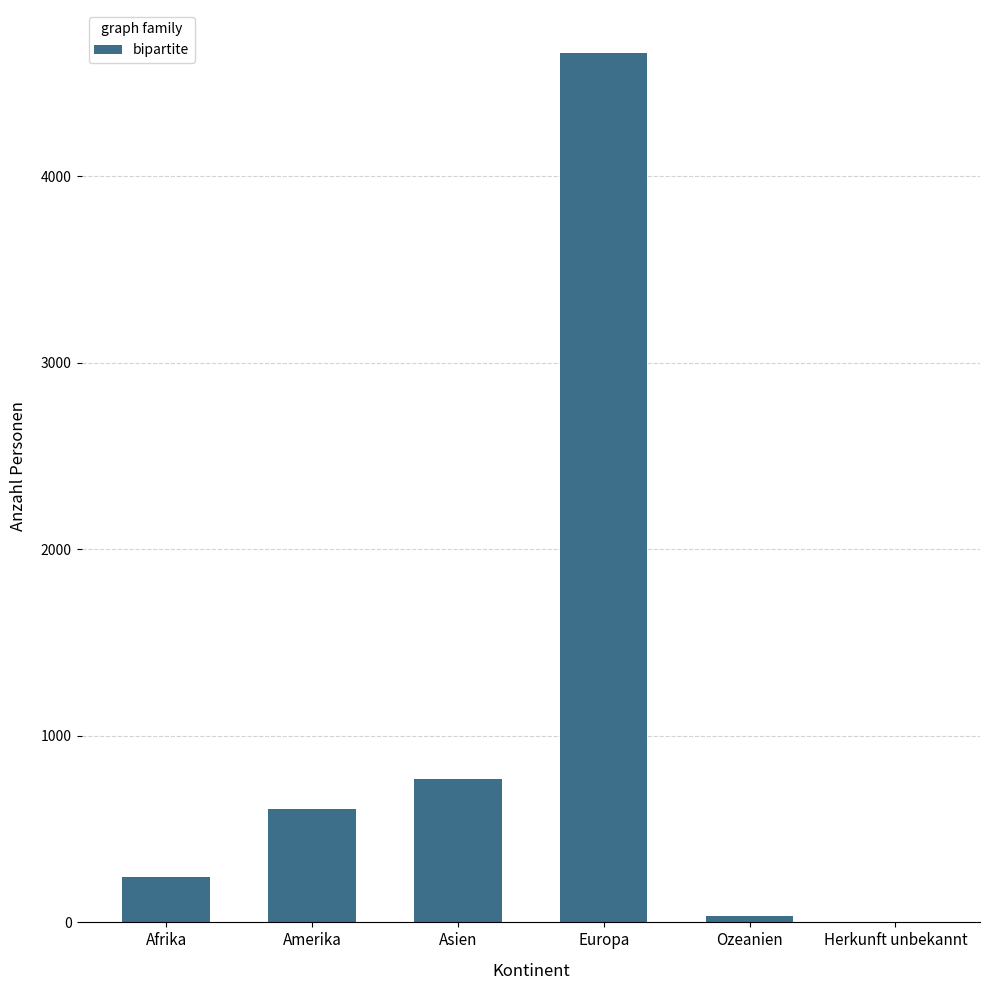

What is the change in value from Ozeanien to Herkunft unbekannt?

-30